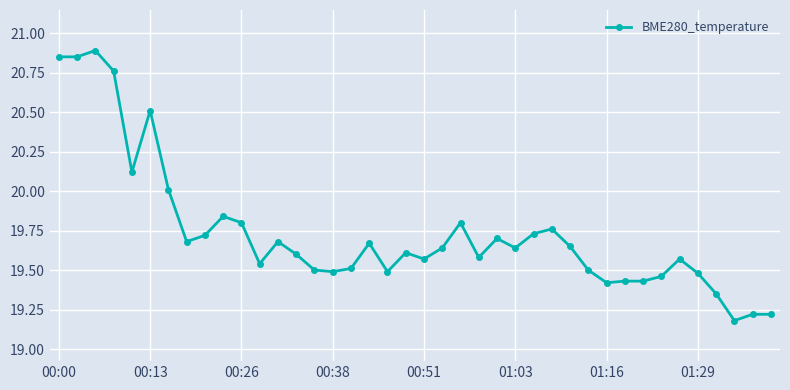

True or false: the data has more than 1 interior local peaks.

True